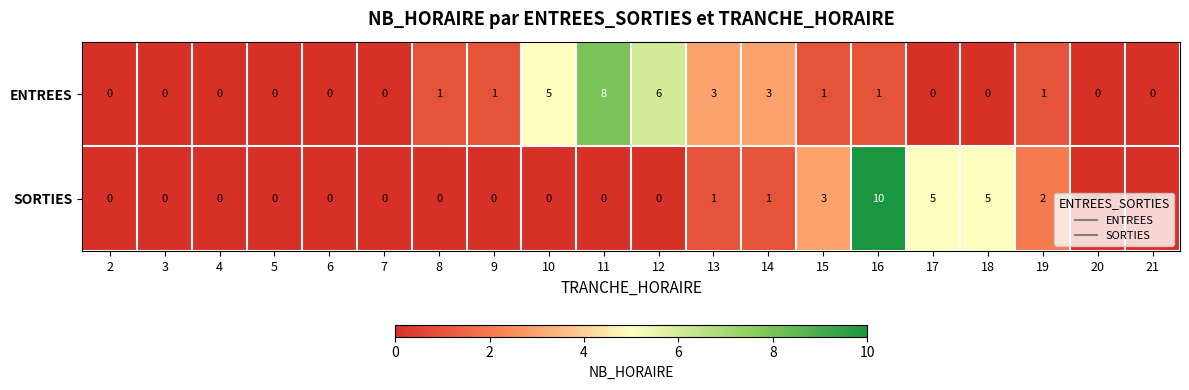

At 17, list the series in order from smallest to largest.

ENTREES, SORTIES